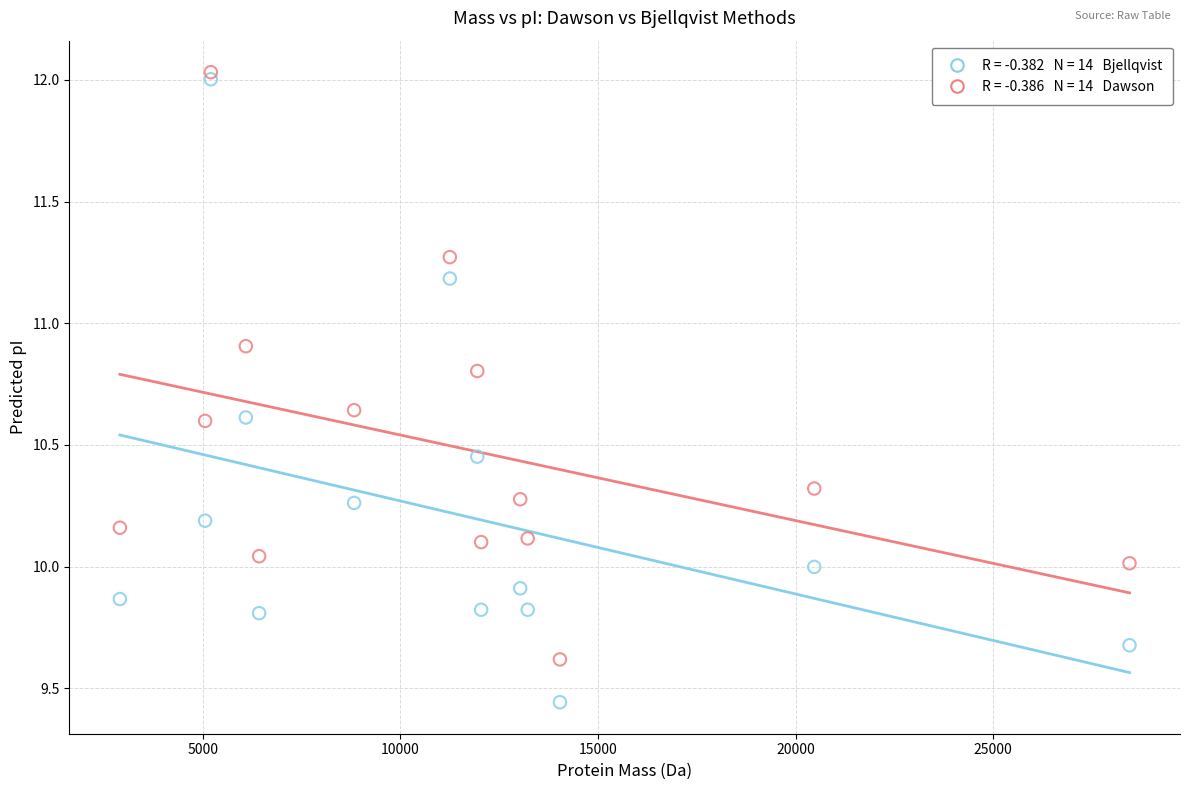

Across all data points, what is the range of Y values (max minus min)?

2.6